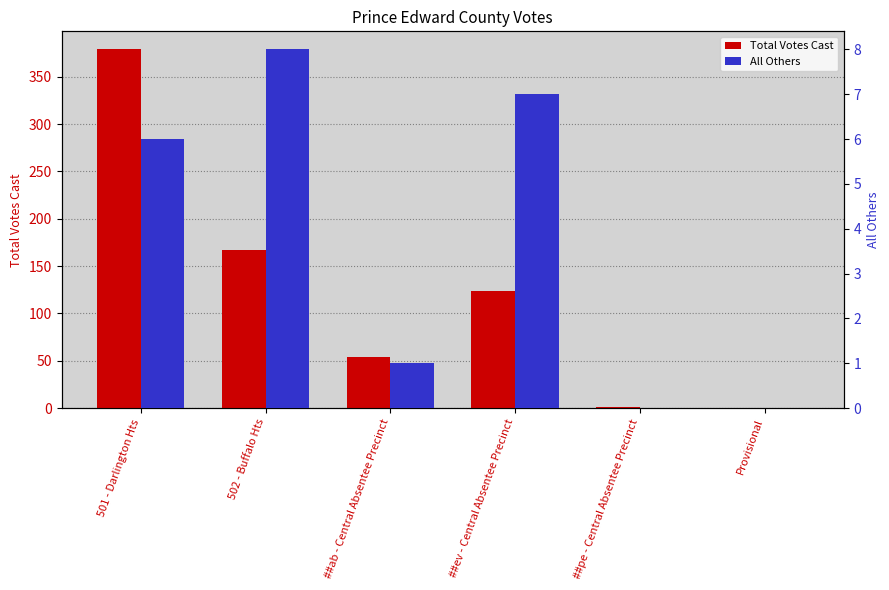

Rank the series at 502 - Buffalo Hts from lowest to highest value.

All Others, Total Votes Cast